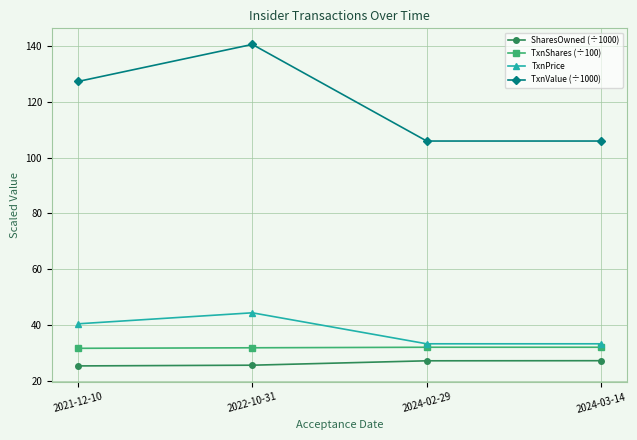

List the series in order of their peak value, lowest first.

SharesOwned (÷1000), TxnShares (÷100), TxnPrice, TxnValue (÷1000)